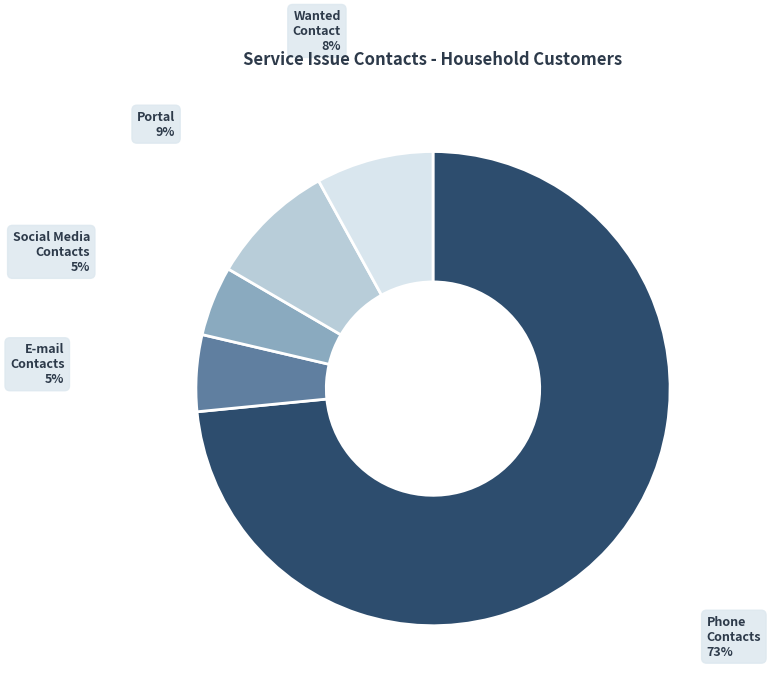

To the nearest percent, what is the average slice percentage?

20%